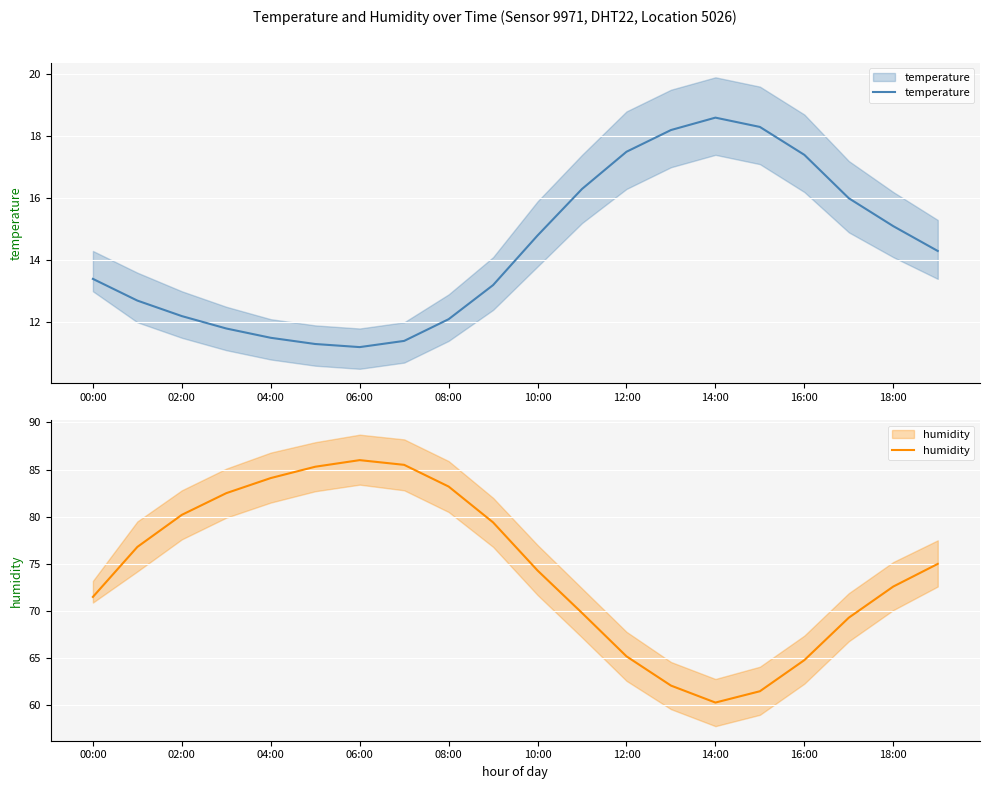

How many interior local peaks does the humidity series have?

1